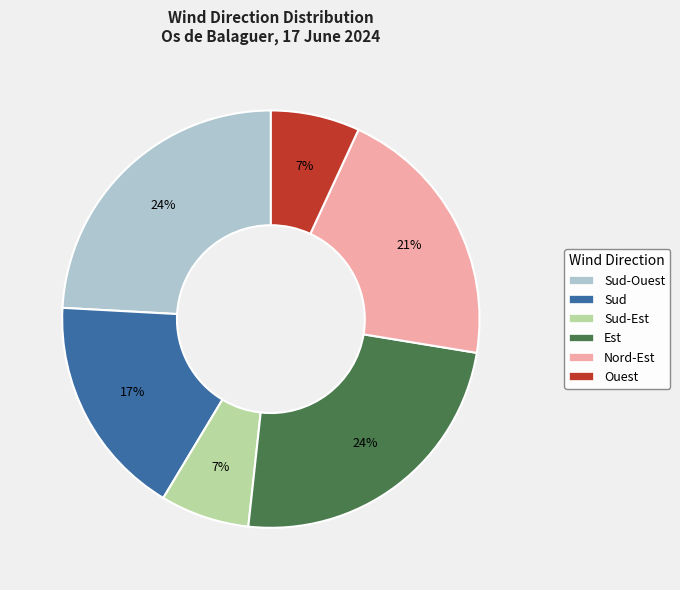

To the nearest percent, what is the difference between the largest and smallest slice percentages?

17%